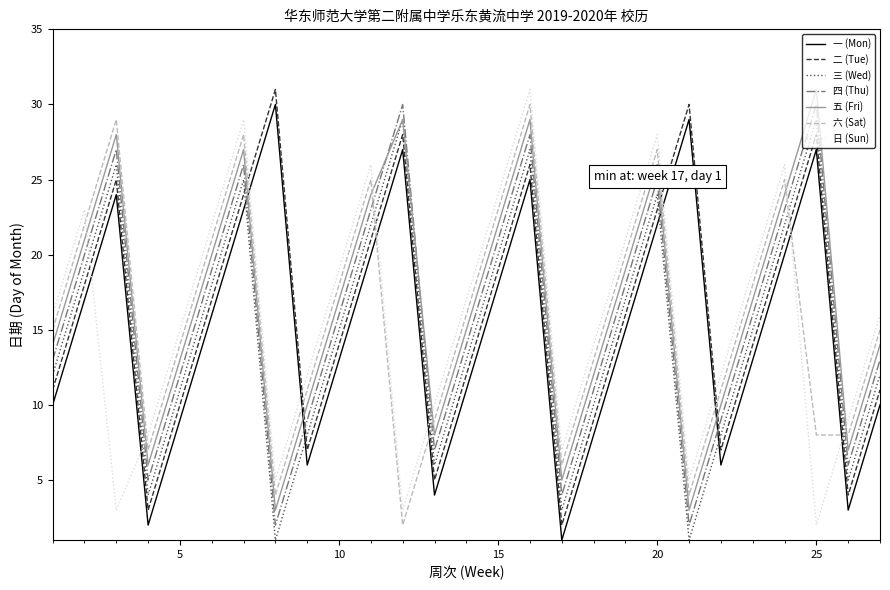

Is this an area chart (filled region under the line)?

No